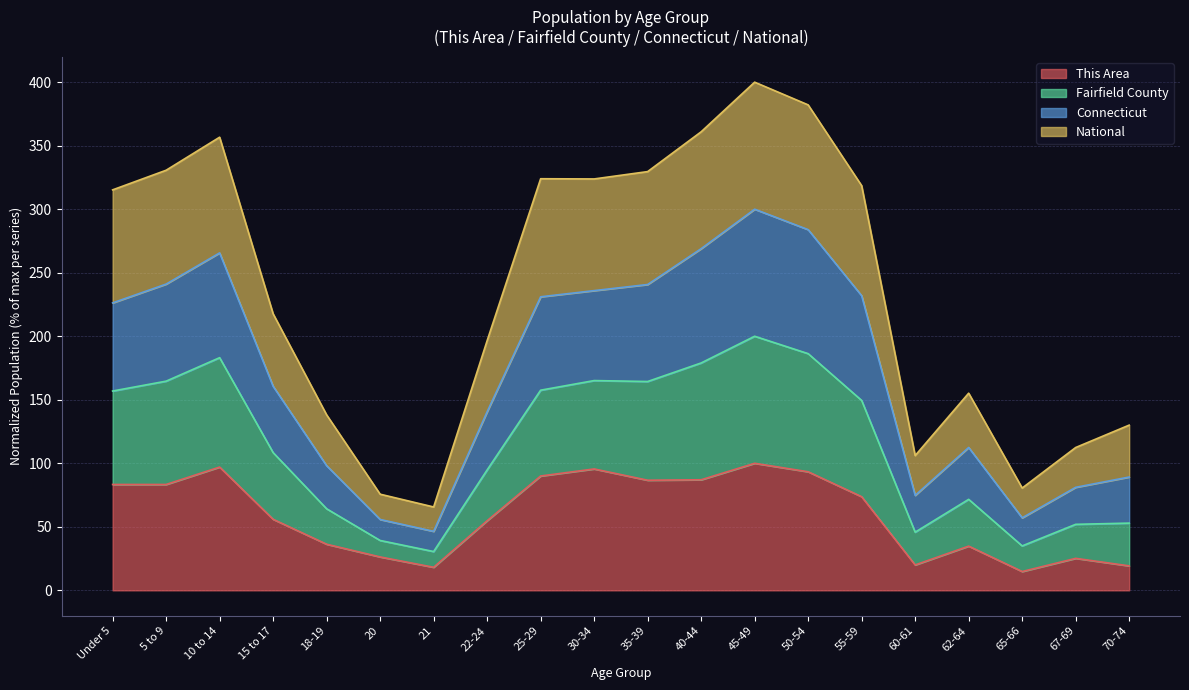

True or false: This Area has a value of 26.3 at 20.

True